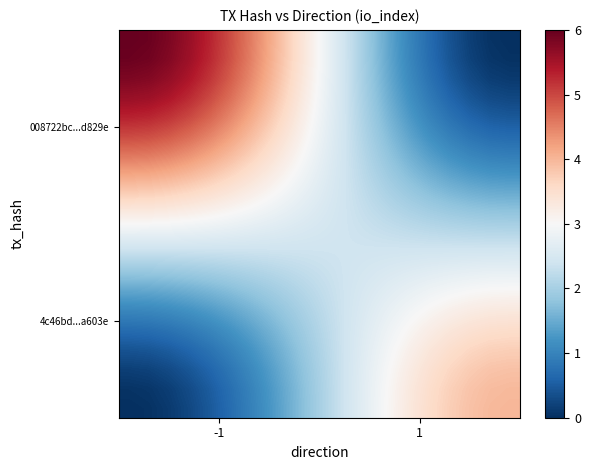

How many series are shown in this chart?

20